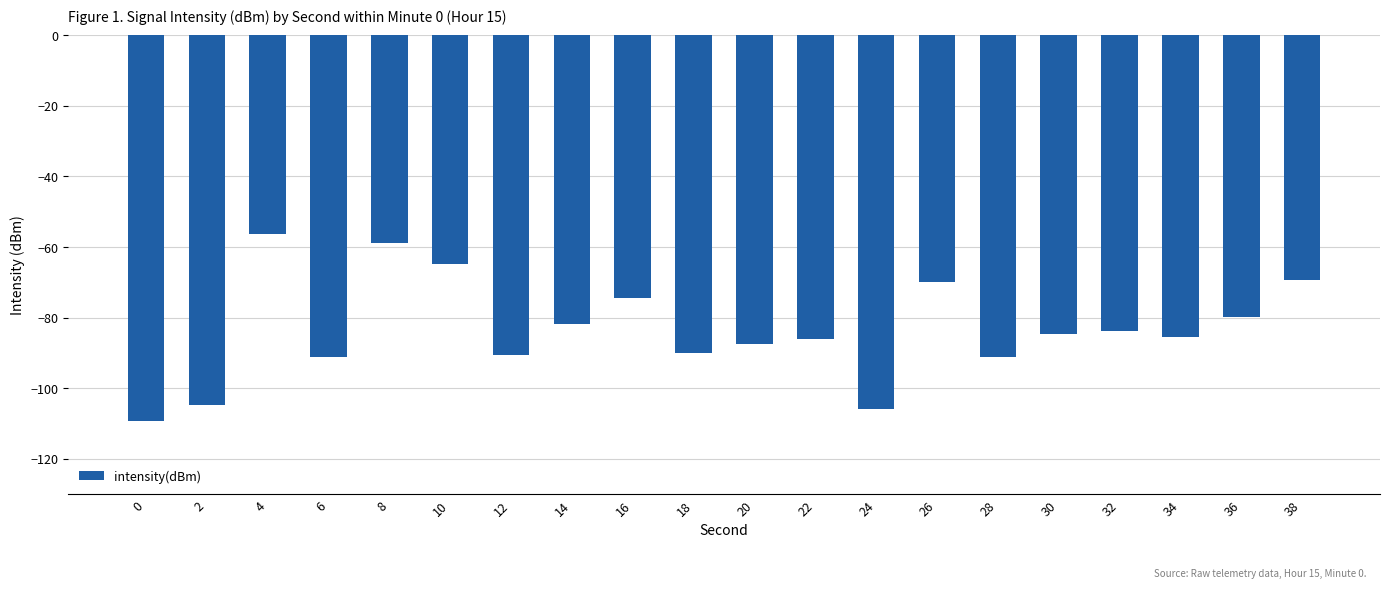

What is the value of the 8th bar from the left?

-81.7